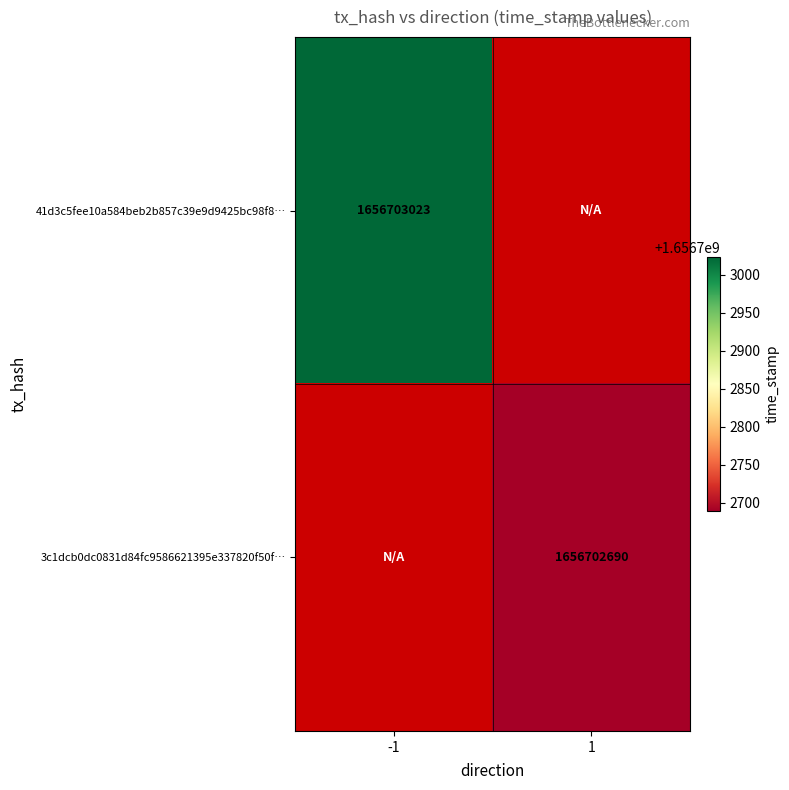

Is it true that 3c1dcb0dc0831d84fc9586621395e337820f50f equals 1 at 0?

True